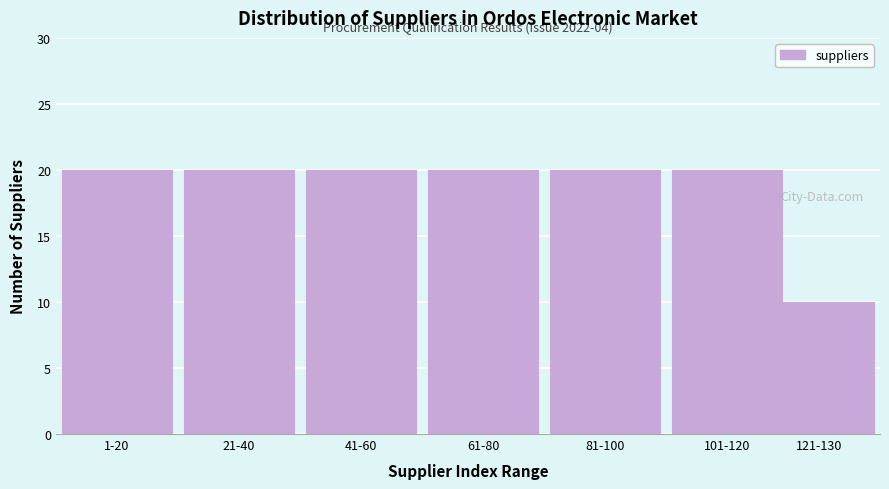

Reading right to left, what are all the values shown in this chart?

121-130=10	101-120=20	81-100=20	61-80=20	41-60=20	21-40=20	1-20=20